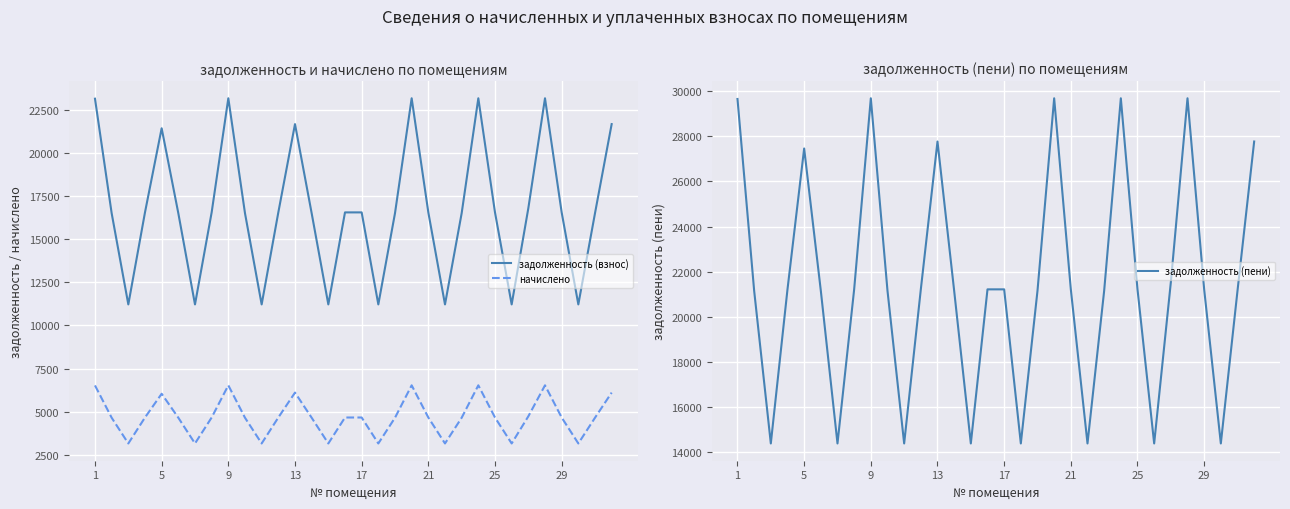

Rank the series by their average value, from highest to lowest.

задолженность (пени), задолженность (взнос), начислено